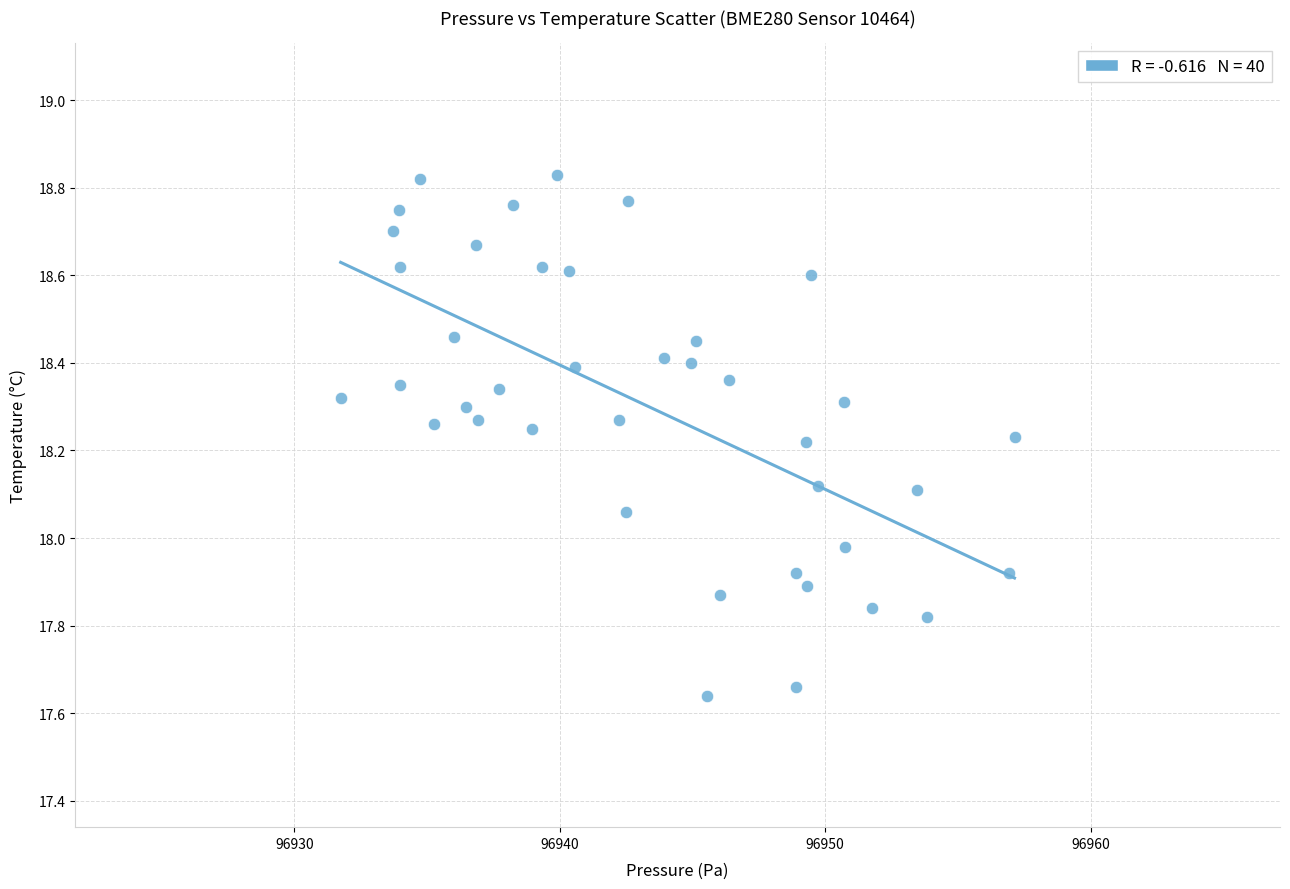

What is the range of X values (max minus min)?

25.4